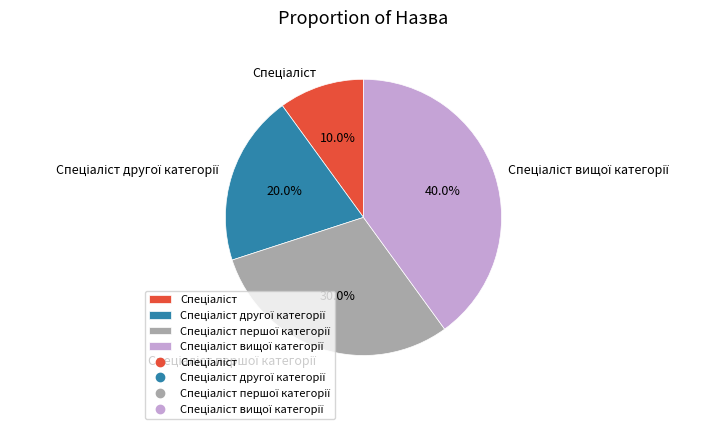

Does any single category account for the majority?

No